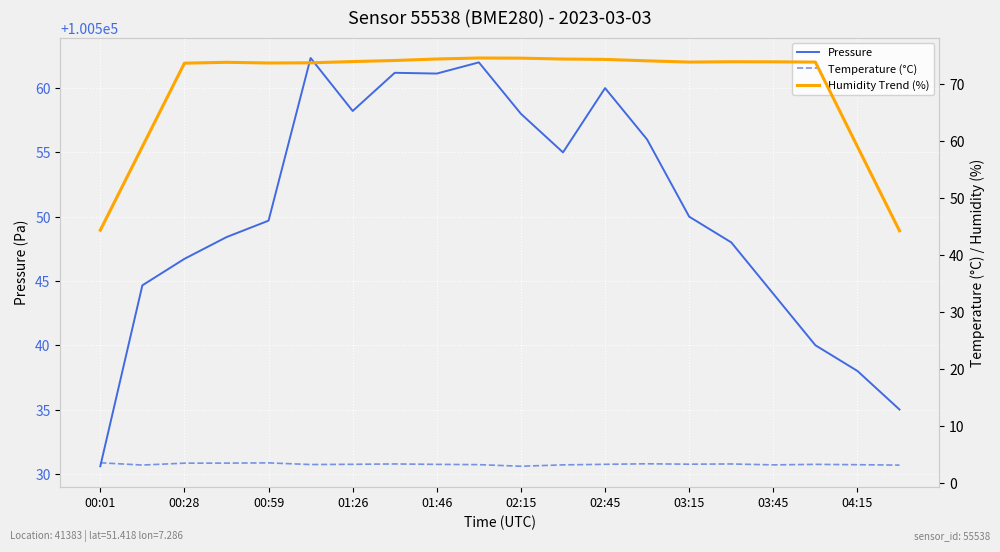

At which label does Pressure reach its minimum?

00:01